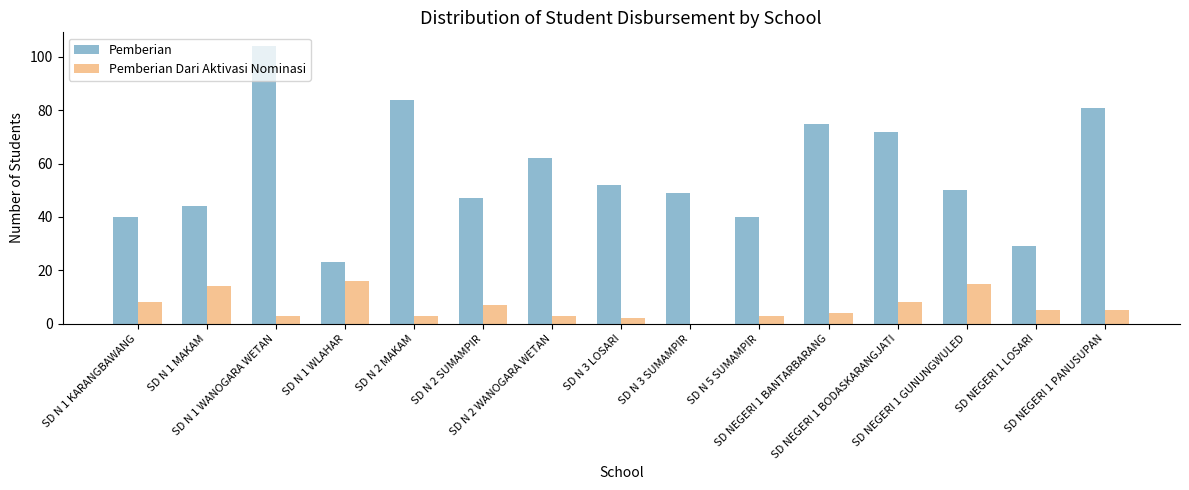

At which category is the sum across all series the highest?

SD N 1 WANOGARA WETAN